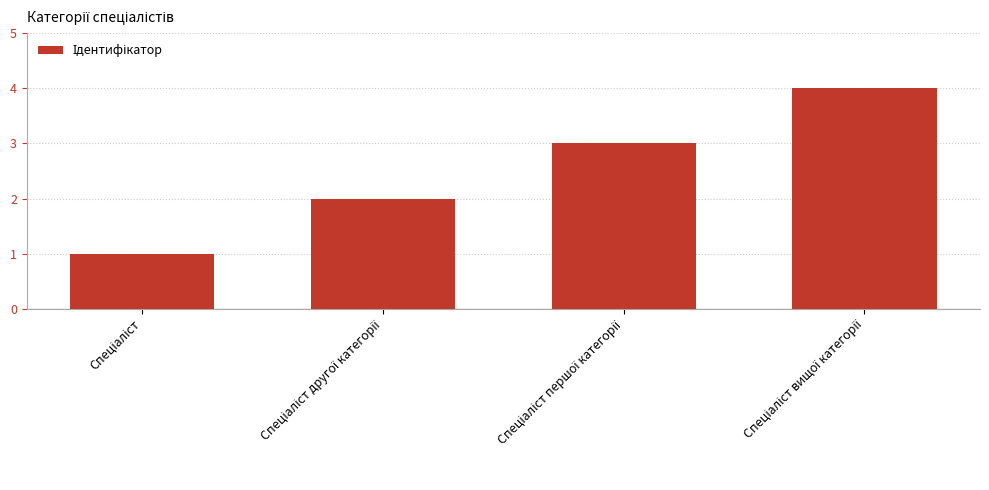

What is the sum of all values?

10